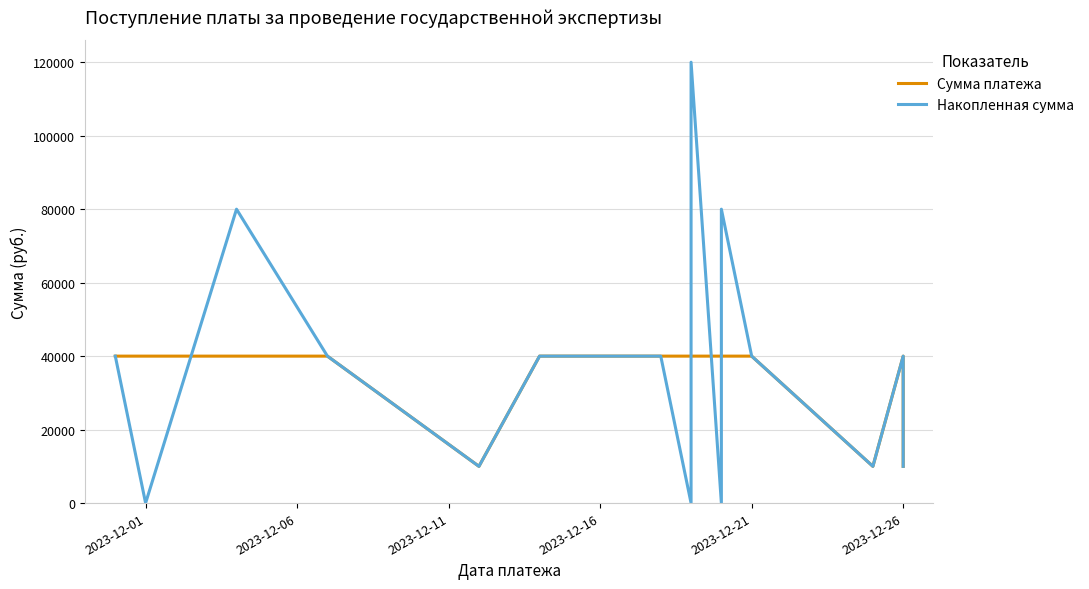

In Накопленная сумма, how many points are higher than both neighbors (excluding endpoints)?

4